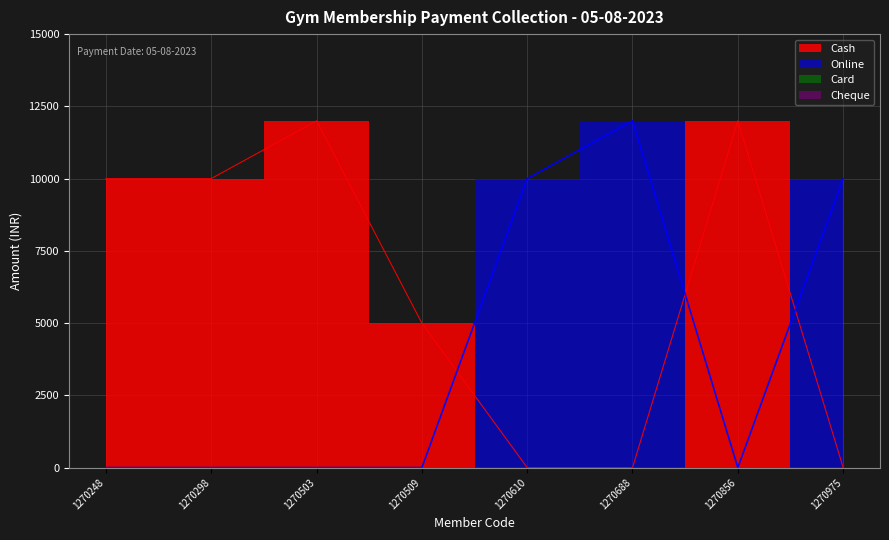

At which label does Online reach its minimum?

1270248